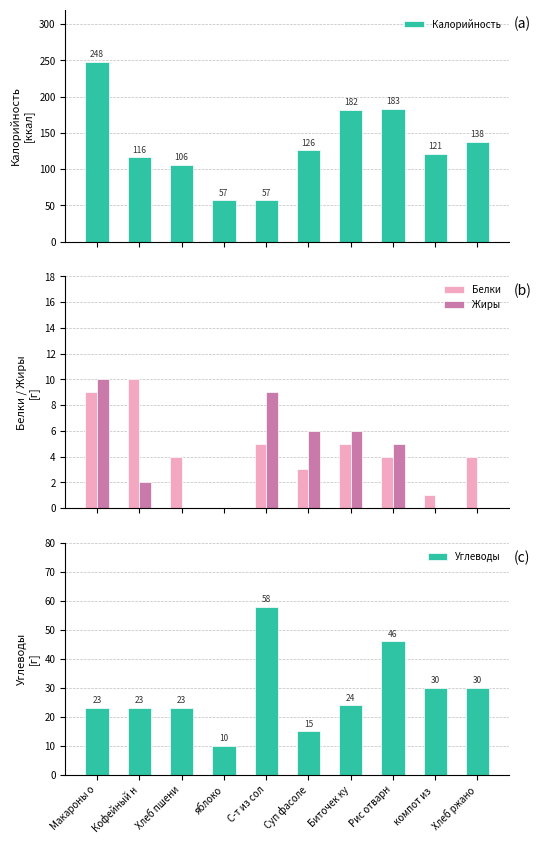

What is the value of the Белки bar at the 10th from the left?

4